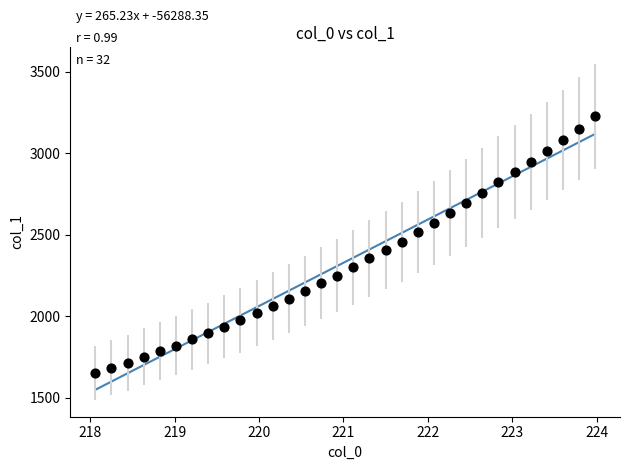

What is the range of Y values (max minus min)?

1575.3